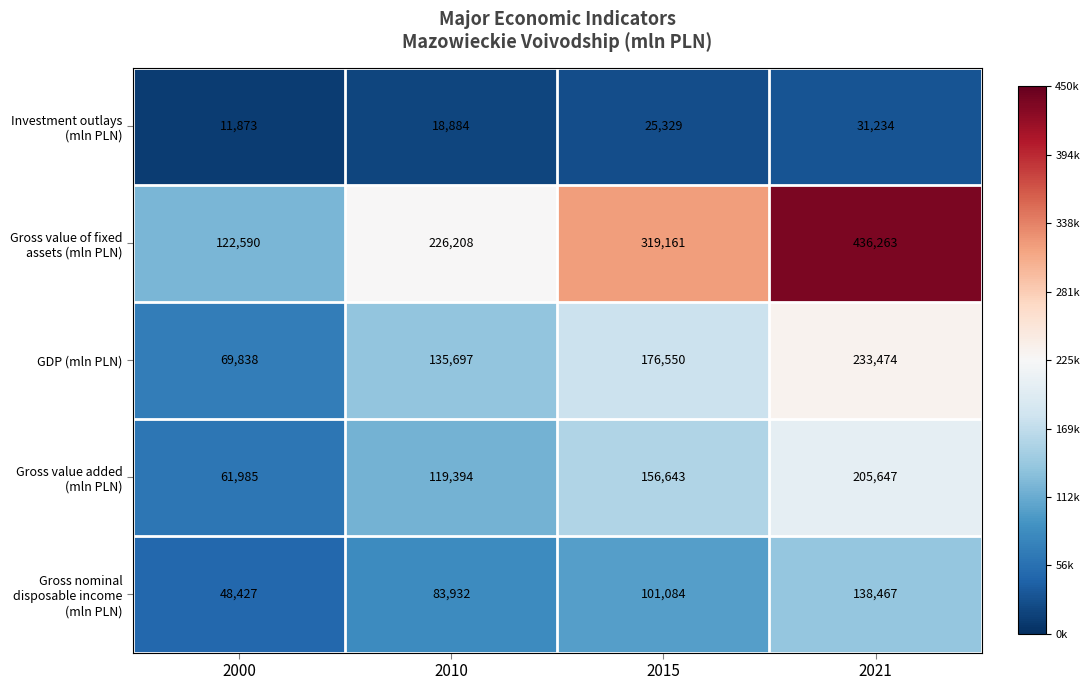

True or false: Investment outlays (mln PLN) has a value of 7004 at 2010.

False